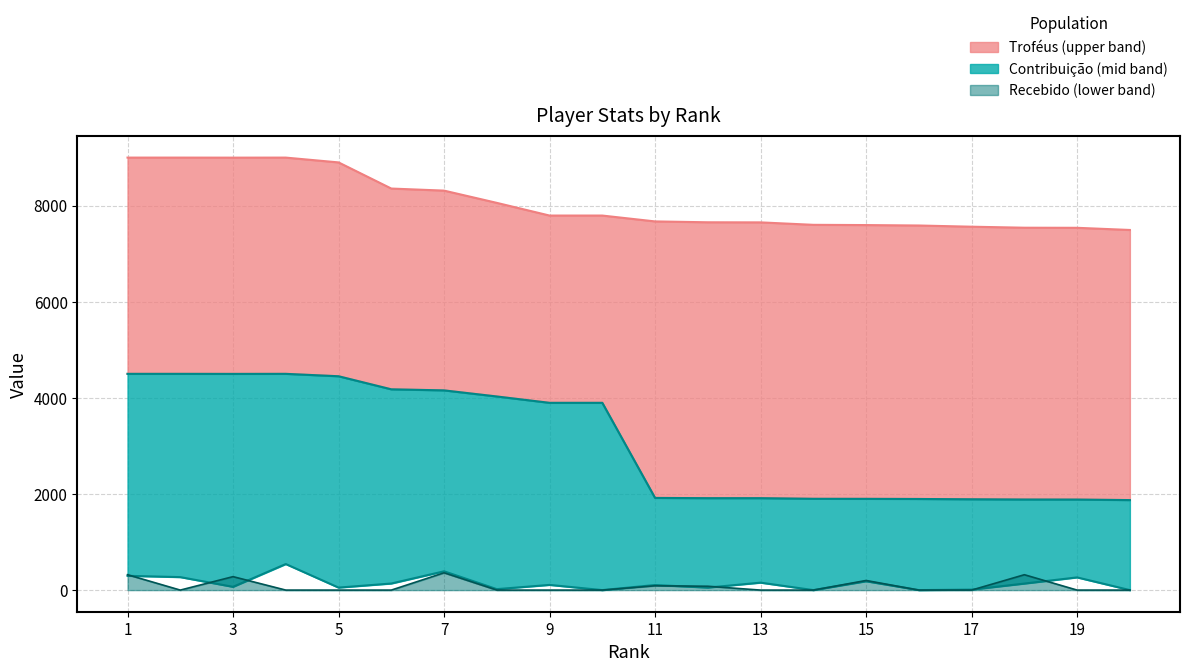

Is it true that Recebido equals 154 at 11?

False